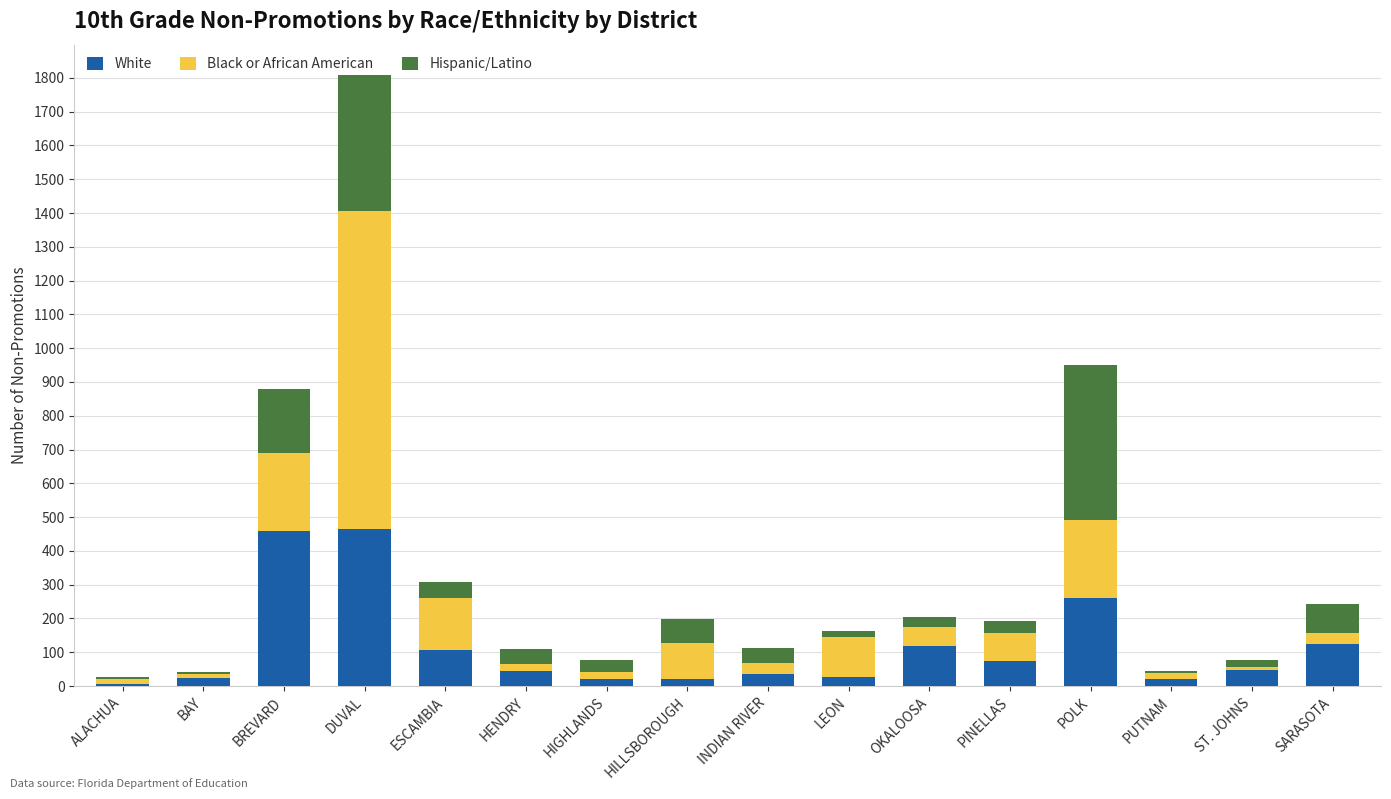

What is the maximum value for White?

464